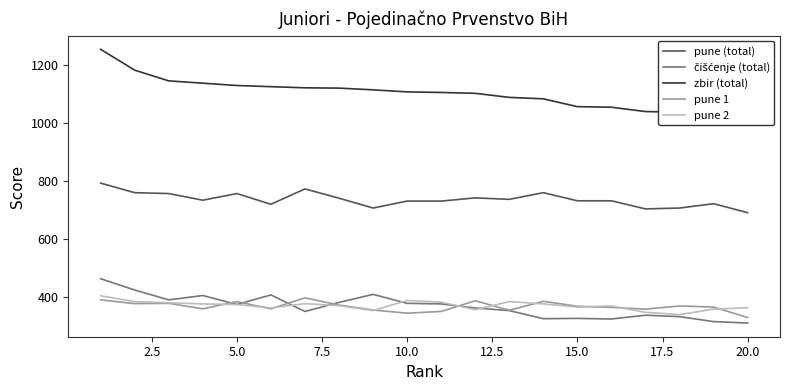

True or false: pune (total) and pune 1 intersect in this chart.

False